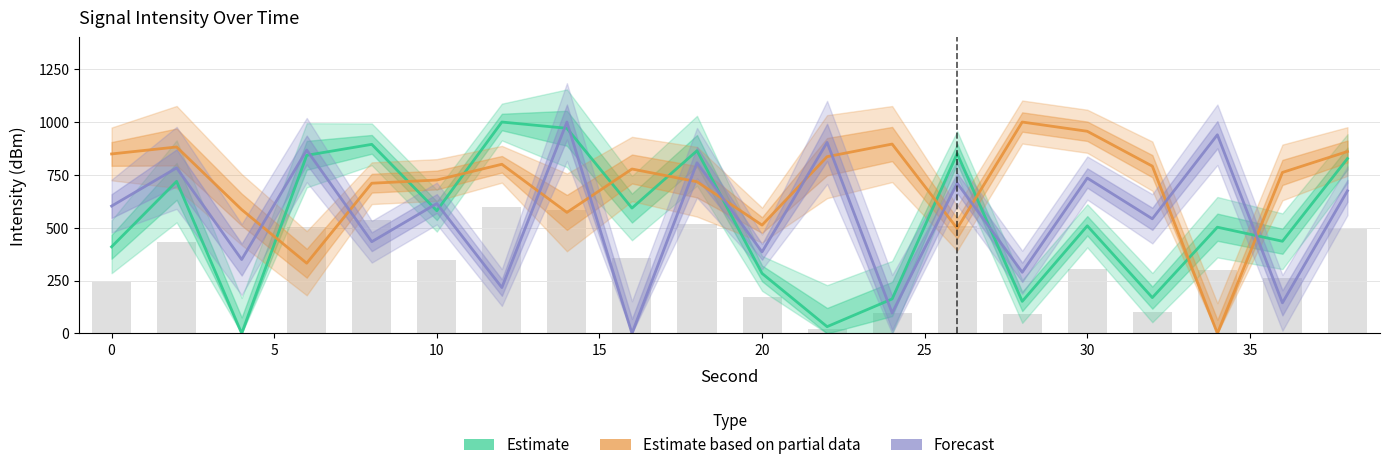

What is the average value of the Estimate based on partial data series?

703.2